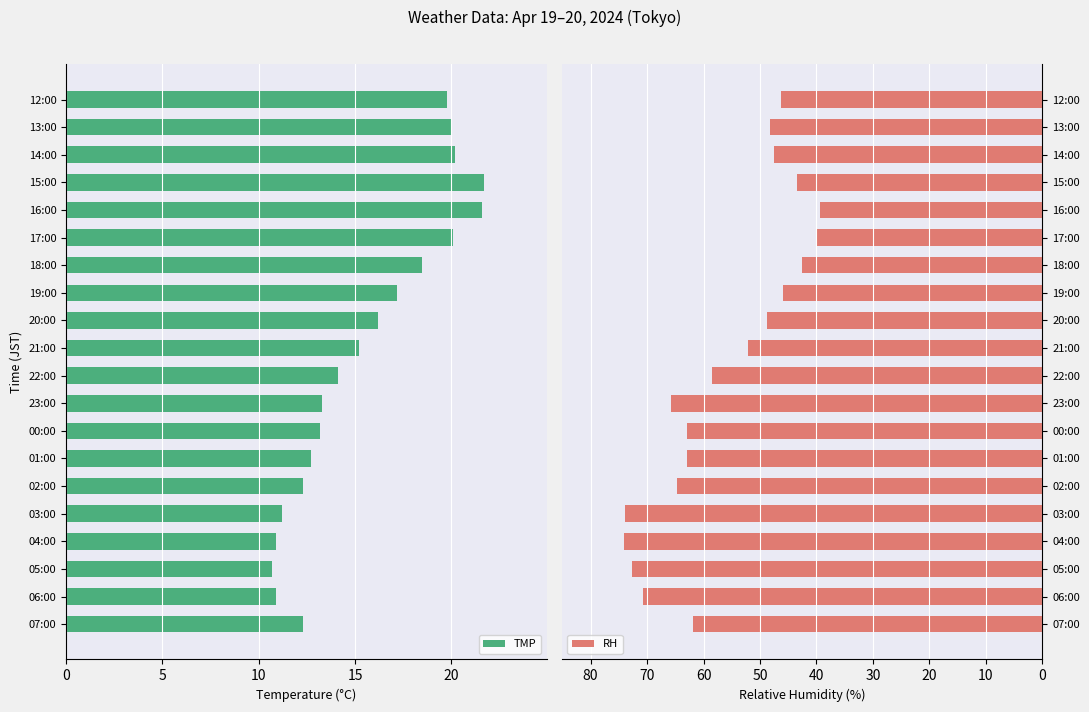

Reading left to right, what are all the values shown in this chart?

TMP: 19.8	20.0	20.2	21.7	21.6	20.1	18.5	17.2	16.2	15.2	14.1	13.3	13.2	12.7	12.3	11.2	10.9	10.7	10.9	12.3
RH: 46.3	48.2	47.5	43.4	39.3	40.0	42.6	46.0	48.7	52.2	58.5	65.8	63.0	63.0	64.7	73.9	74.0	72.6	70.7	61.9